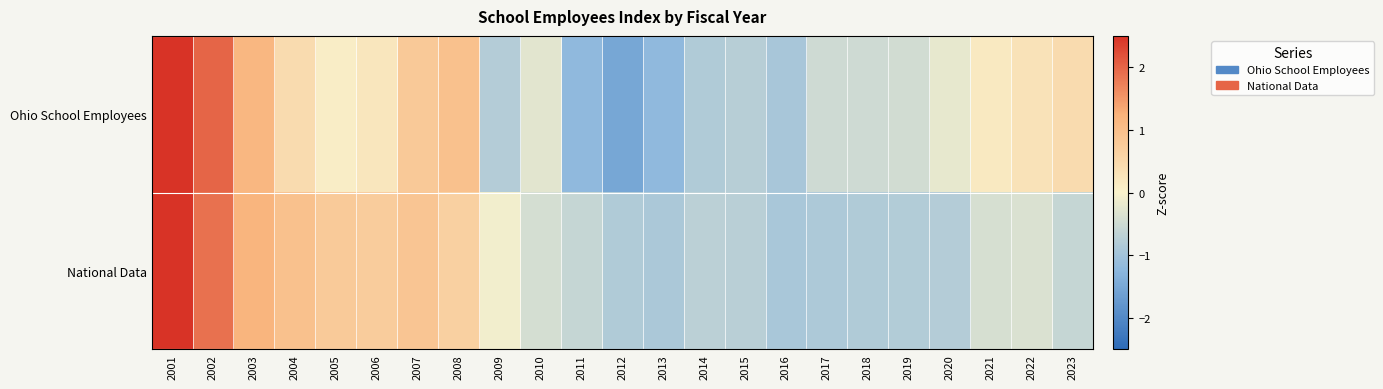

Between 2023 and 2007, which is larger?

2007